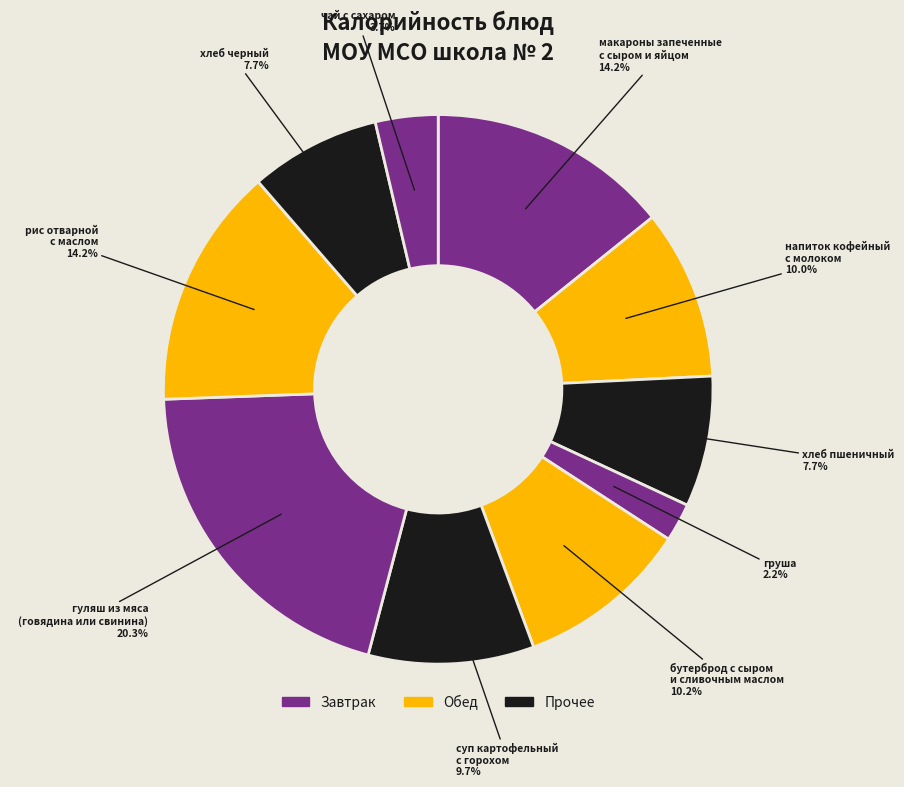

What is the largest slice in the pie chart?

гуляш из мяса
(говядина или свинина)